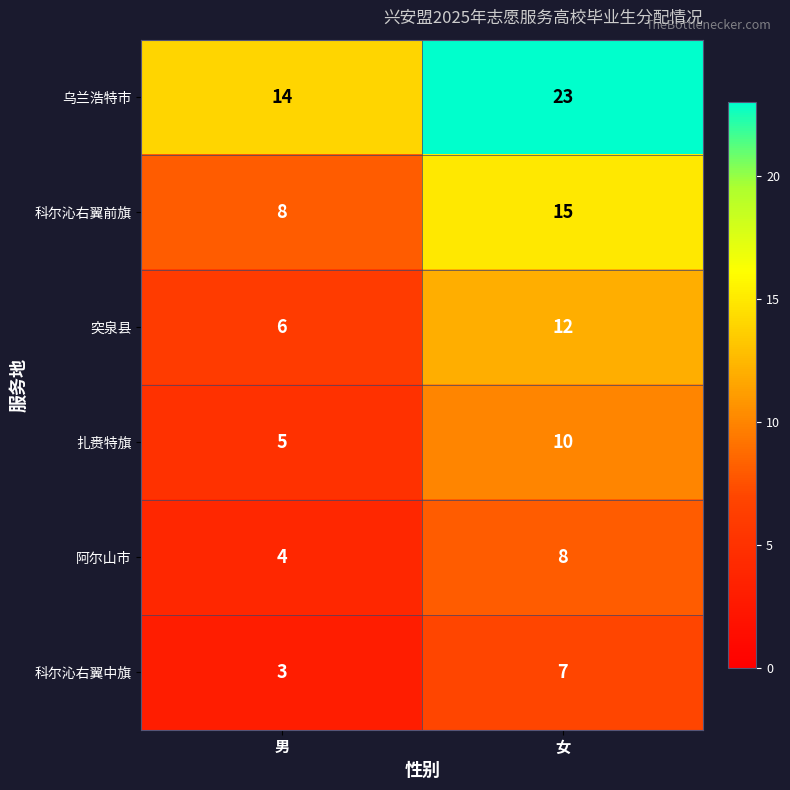

Is the value of 科尔沁右翼中旗 at 男 greater than the value of 阿尔山市 at 男?

No